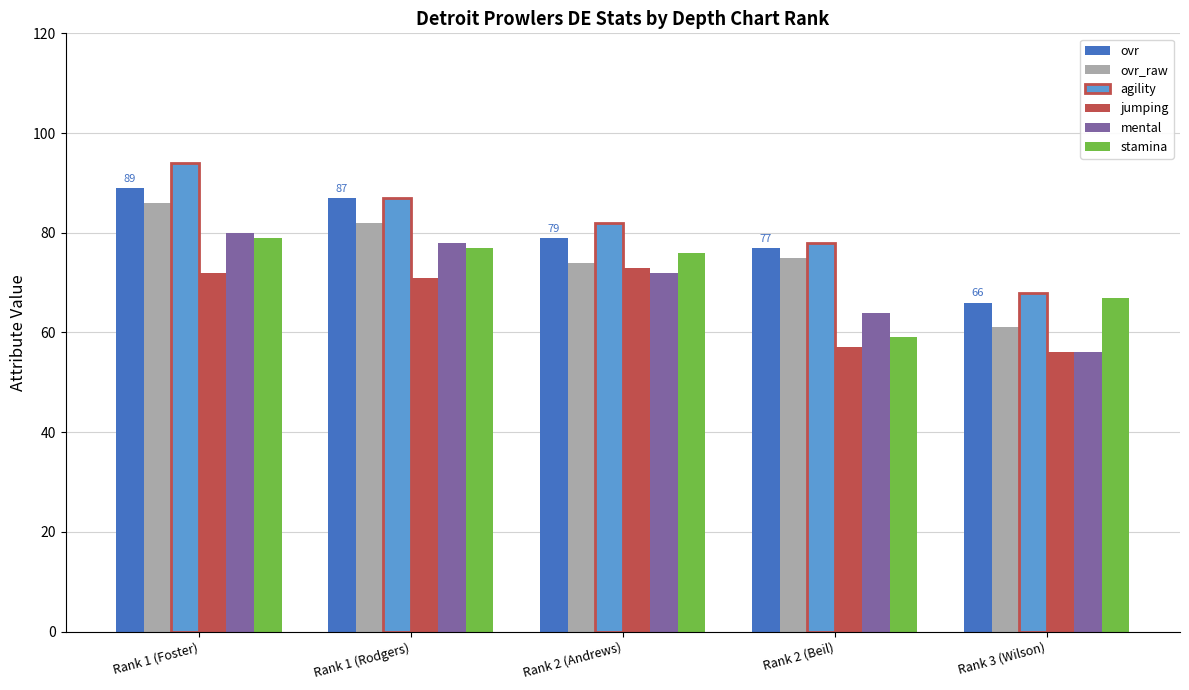

What is the value of the stamina bar at the 5th from the left?

67